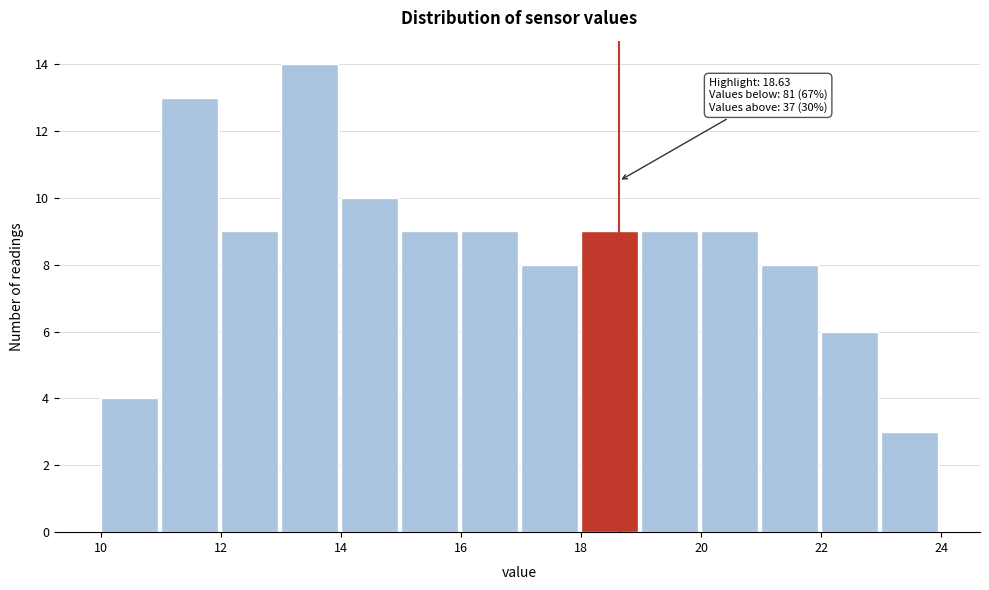

Over which range of the x-axis is the bar tallest?

13 to 14